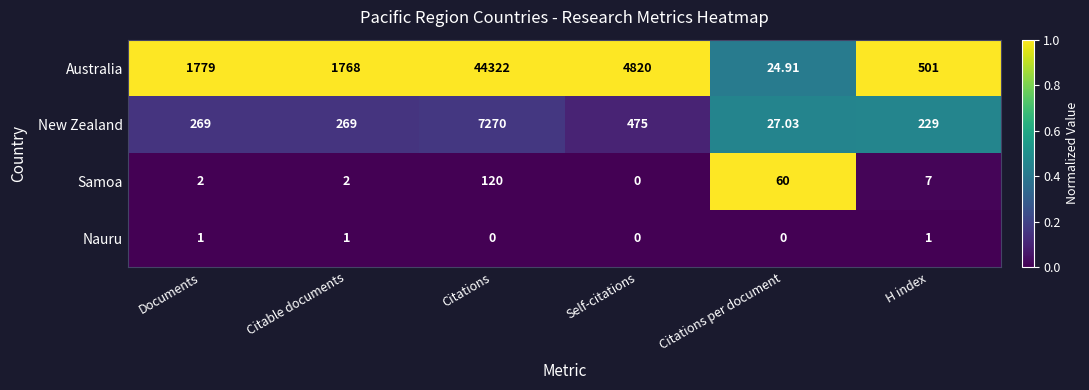

Is the value of Australia at Citations greater than the value of Samoa at Citations per document?

Yes